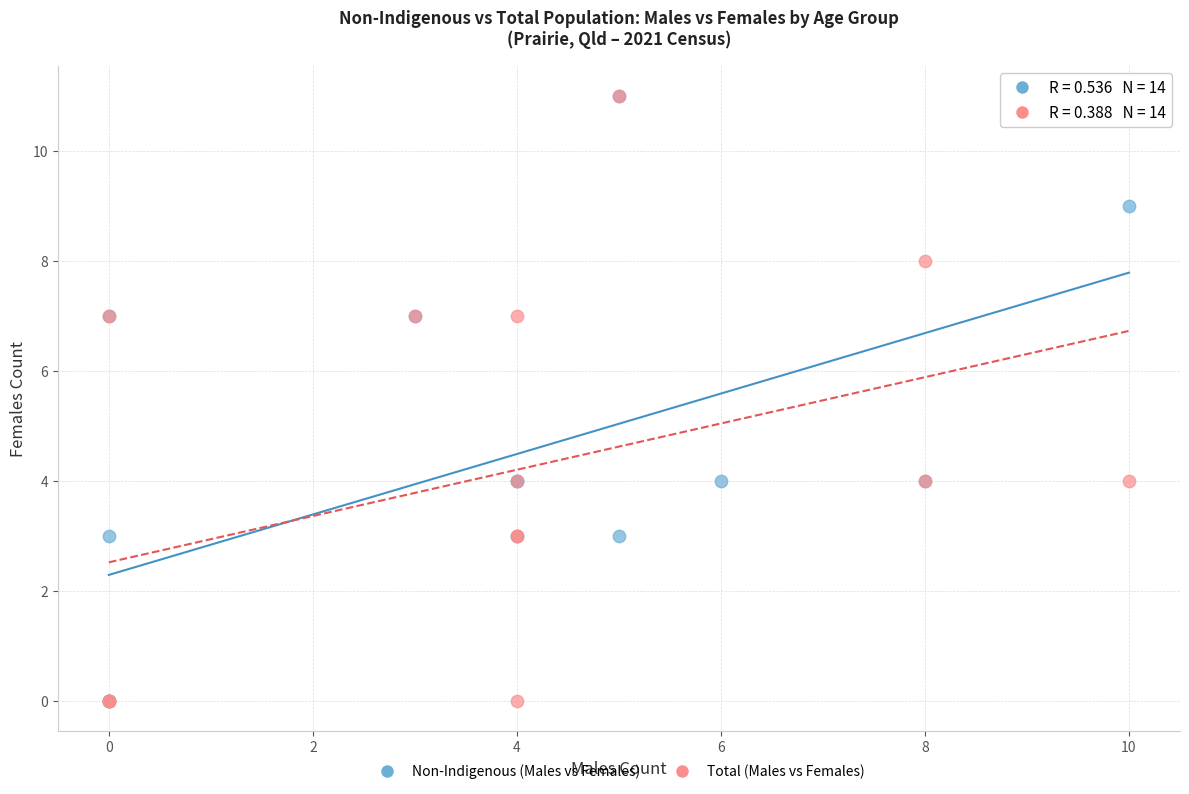

What are all the series names shown in the legend?

Non-Indigenous (Males vs Females), Total (Males vs Females)